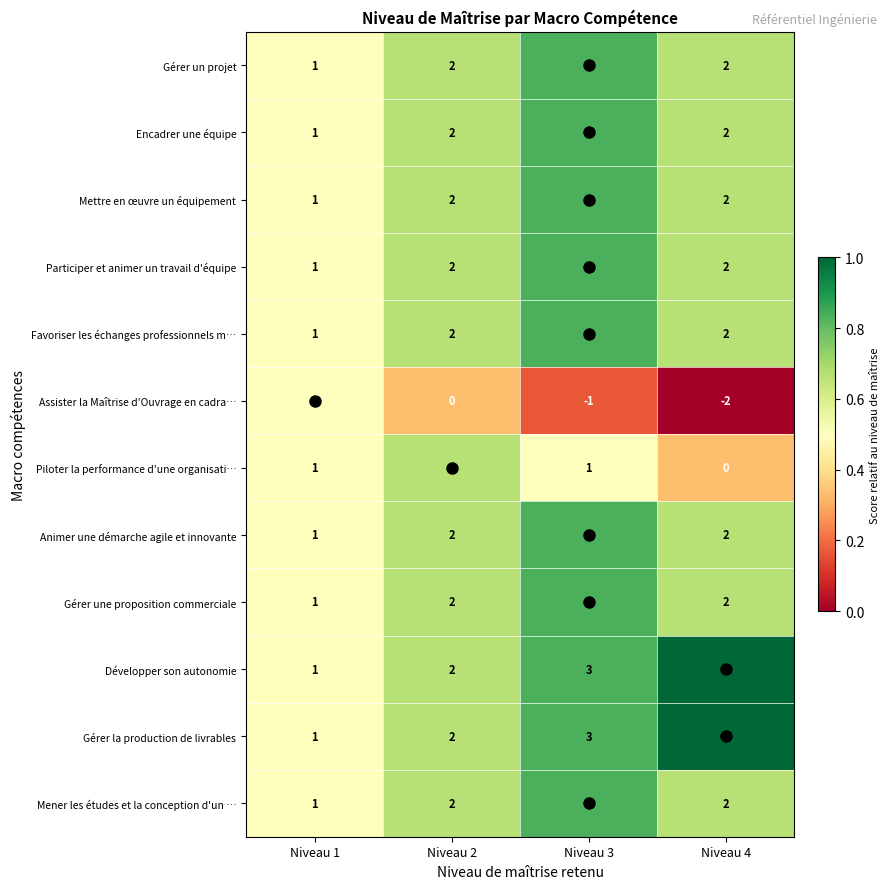

Is it true that Animer une démarche agile et innovante equals 3 at Niveau 3?

True